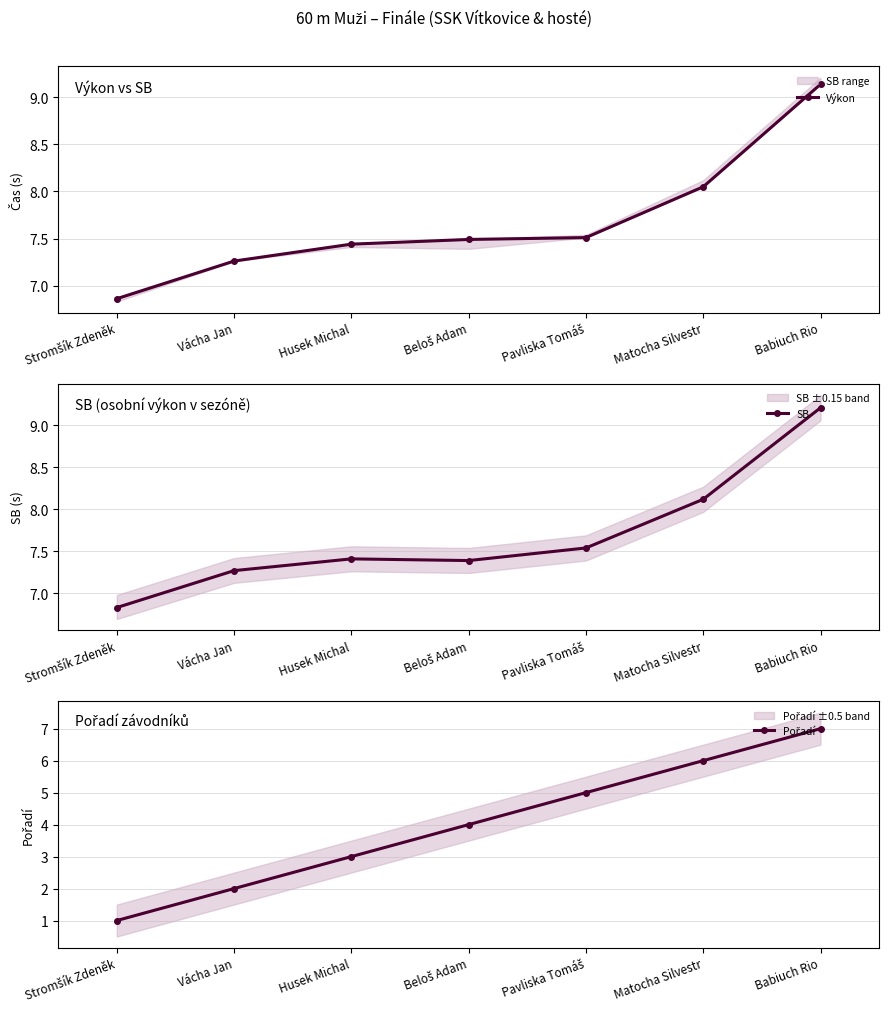

True or false: Výkon and Pořadí intersect in this chart.

False